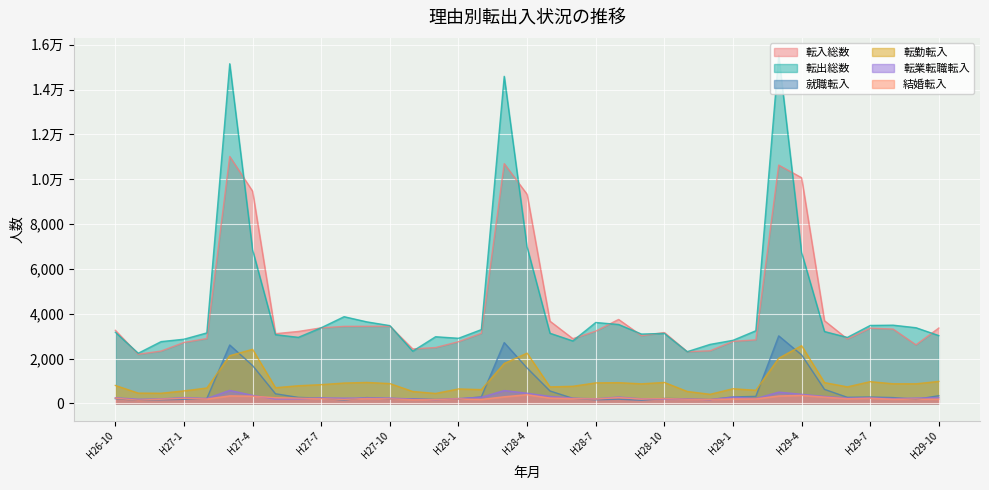

Reading right to left, list all the values displayed in this chart.

転入総数: 3361	2612	3314	3356	2873	3687	10067	10631	2834	2766	2346	2306	3160	3020	3744	3222	2886	3667	9327	10696	3126	2751	2491	2428	3443	3439	3436	3369	3208	3109	9466	11016	2892	2718	2334	2191	3259
転出総数: 3023	3375	3489	3476	2942	3205	6731	15529	3240	2813	2631	2306	3121	3092	3520	3608	2786	3129	6974	14591	3291	2904	2973	2329	3469	3635	3867	3374	2946	3065	6845	15152	3144	2862	2755	2236	3173
就職転入: 342	179	258	283	270	624	2163	3012	312	286	171	202	220	138	187	160	225	553	1576	2712	289	192	171	202	198	258	145	232	266	428	1686	2605	215	181	161	138	208
転勤転入: 980	873	874	969	737	927	2574	2013	585	653	405	532	934	872	924	914	763	735	2242	1780	614	644	443	531	883	934	907	836	787	698	2412	2126	686	557	452	458	799
転業転職転入: 258	237	218	248	235	310	405	502	216	278	167	193	191	203	283	202	233	311	452	573	272	218	167	193	240	240	234	245	200	193	357	580	219	259	198	184	251
結婚転入: 186	193	187	230	209	281	358	331	199	198	177	184	215	191	257	191	215	238	386	295	176	200	169	166	202	220	172	210	235	252	321	335	194	227	184	140	231